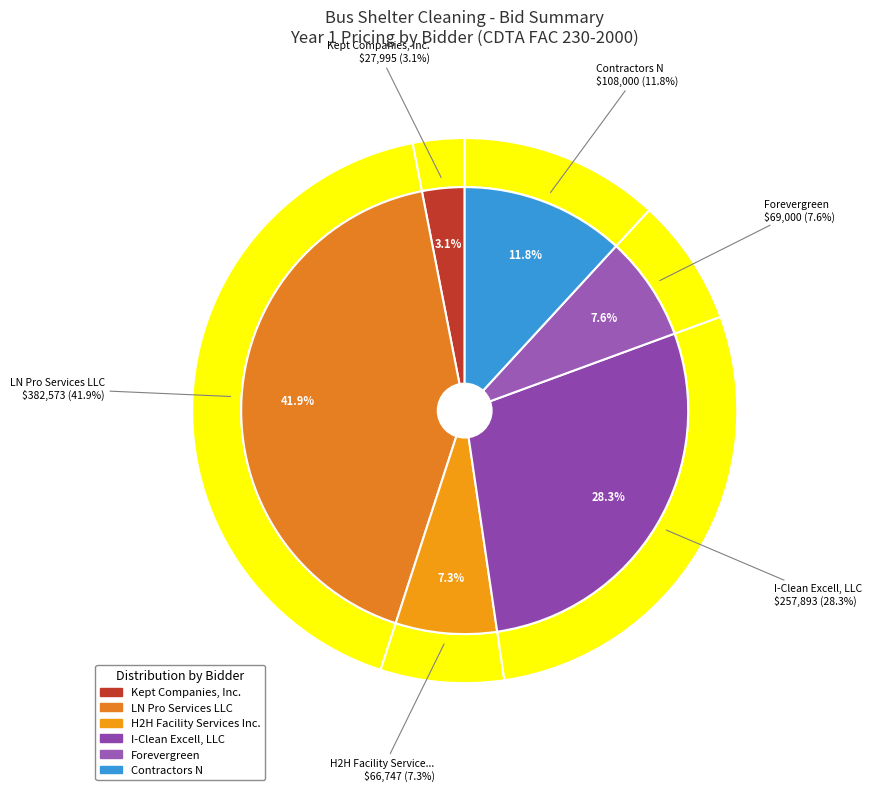

Is it true that Forevergreen is 8% of the pie?

True